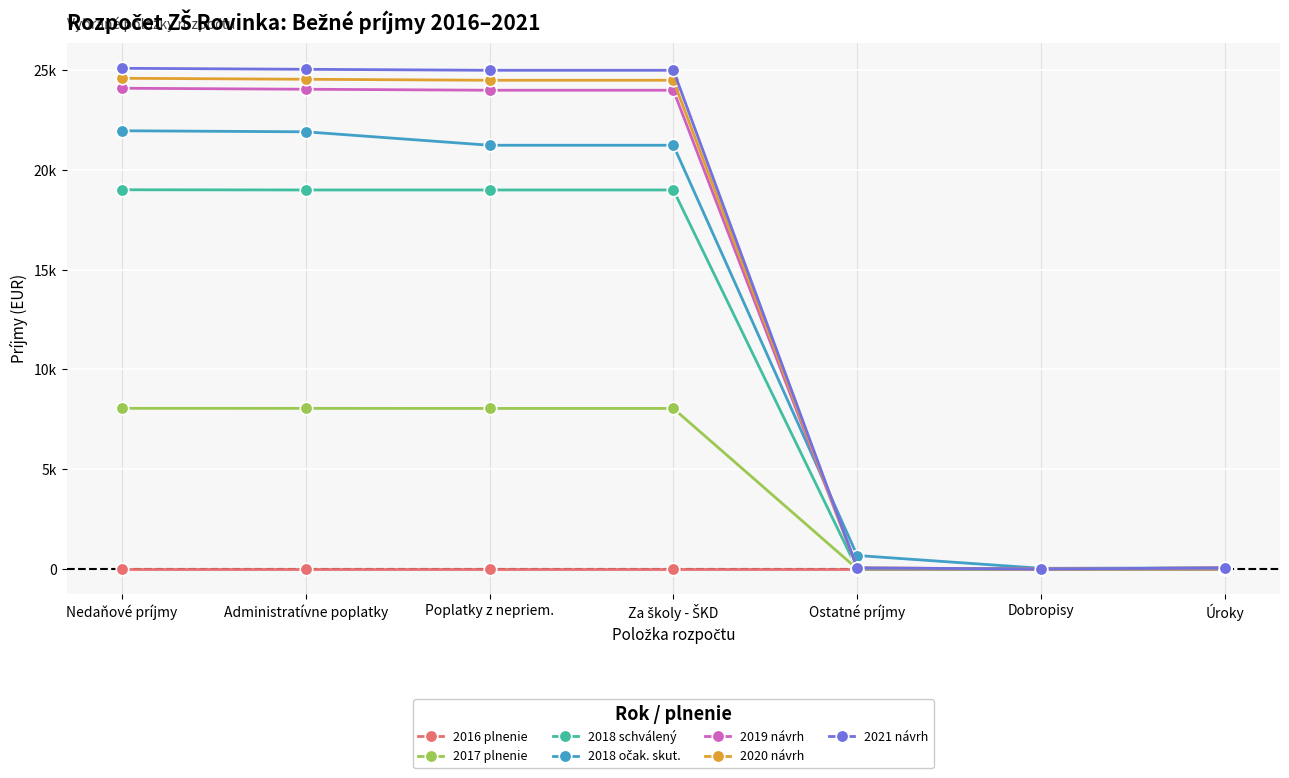

Which series has the widest spread of values?

2021 návrh